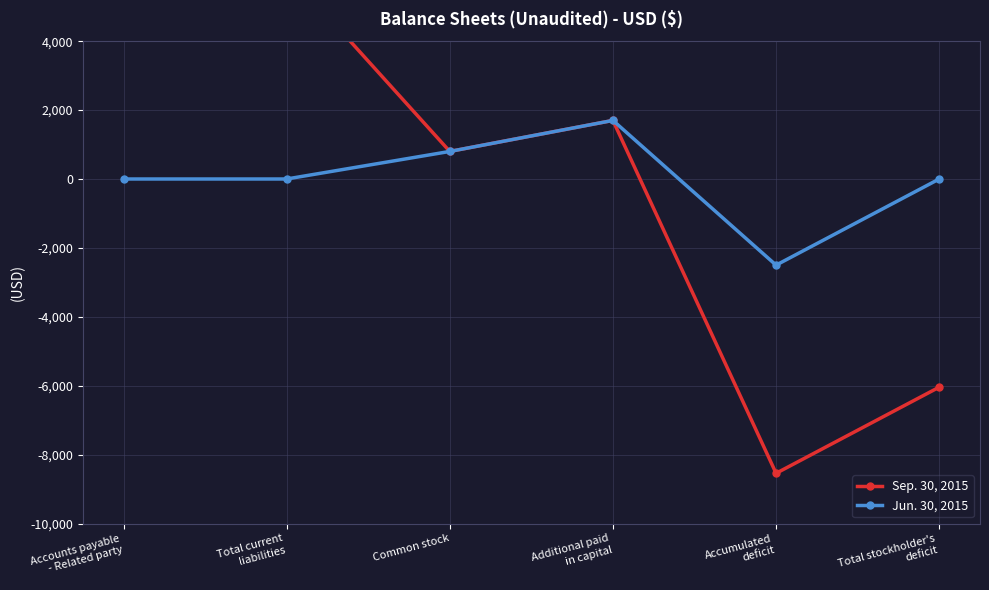

What is the difference between the maximum and minimum values in the Sep. 30, 2015 series?

14584